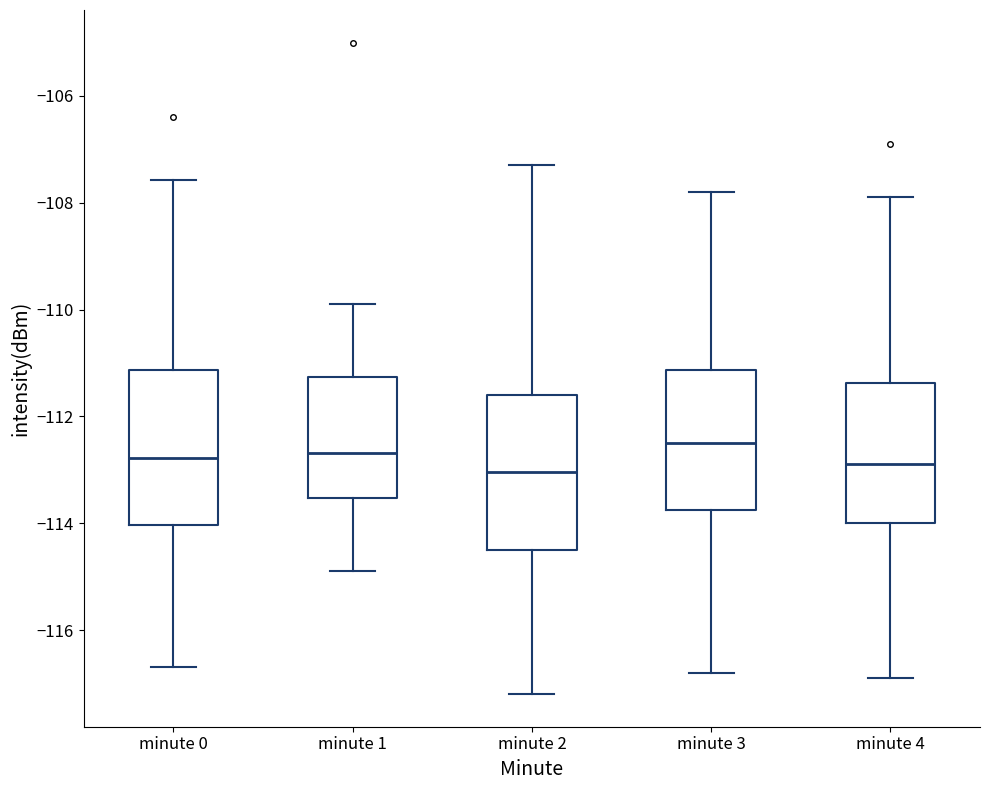

Reading left to right, transcribe this box plot: for each box, give where its median line is, the range the box spans, and where its two whiskers end, as read against the y-axis. The values are not printed on the chart, so give them approximately, as read against the axis.

minute 0: median -112.8, box -114.0 to -111.2, whiskers -116.6 to -107.6
minute 1: median -112.6, box -113.6 to -111.2, whiskers -114.8 to -110.0
minute 2: median -113.0, box -114.4 to -111.6, whiskers -117.2 to -107.2
minute 3: median -112.4, box -113.8 to -111.2, whiskers -116.8 to -107.8
minute 4: median -112.8, box -114.0 to -111.4, whiskers -116.8 to -107.8